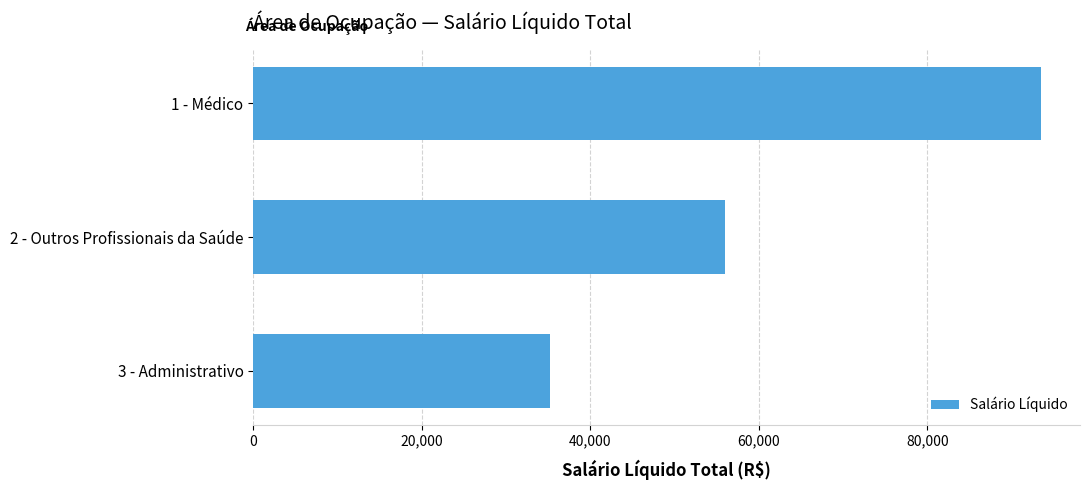

How many values are below 55964?

1